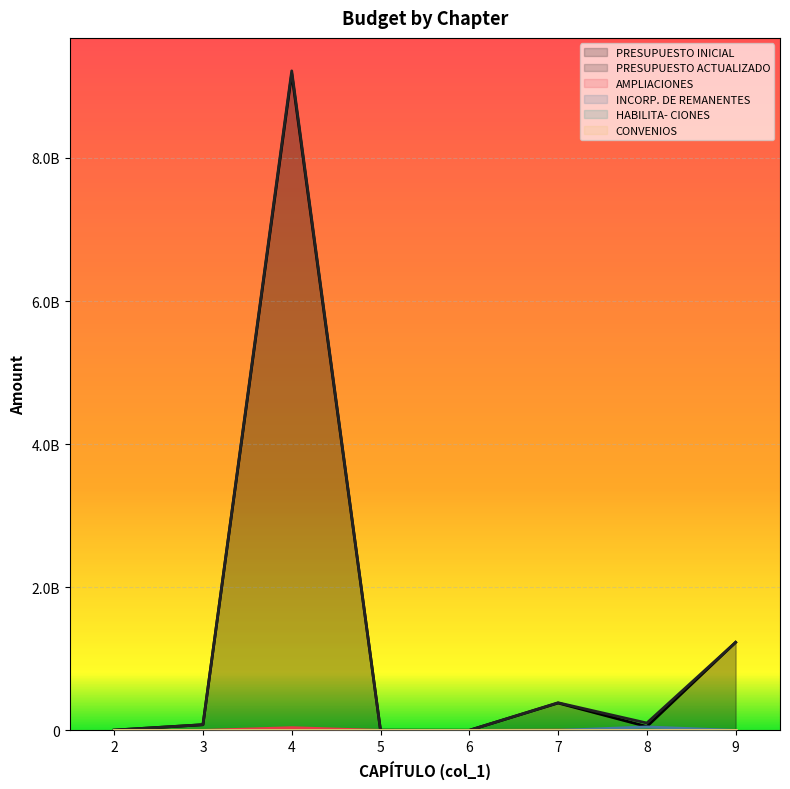

True or false: PRESUPUESTO ACTUALIZADO has a value of 756154414 at 9.

False